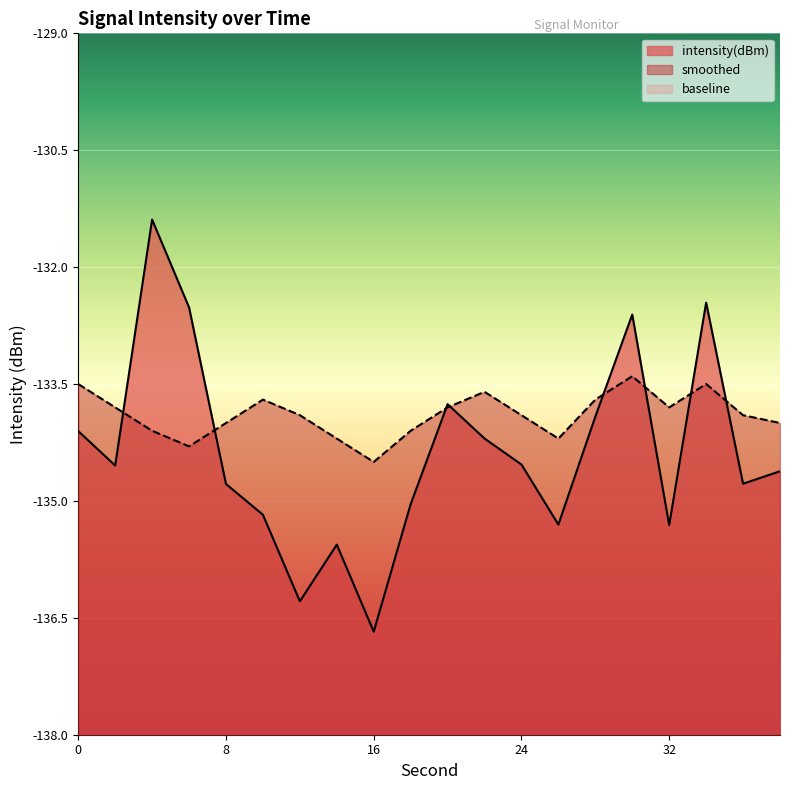

How many categories are shown in the chart?

20